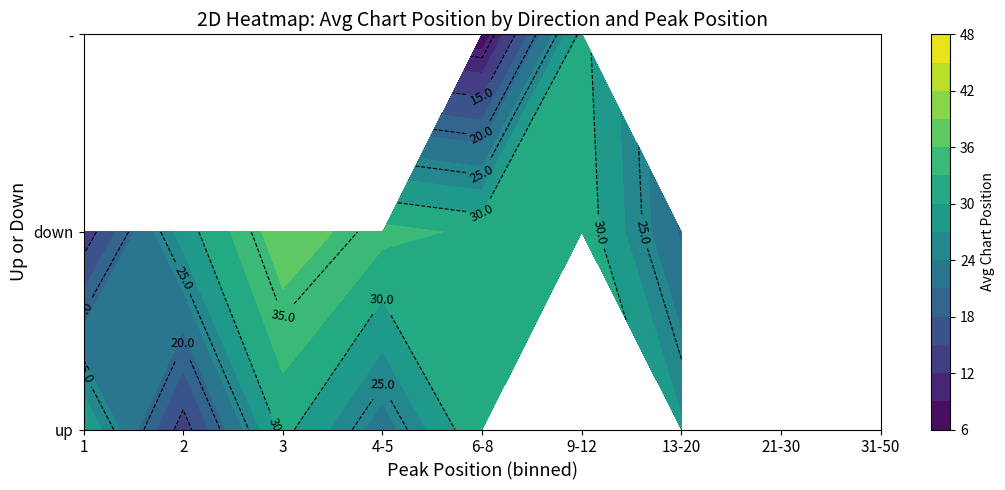

Between 8 and 10, which series saw the biggest shift?

-